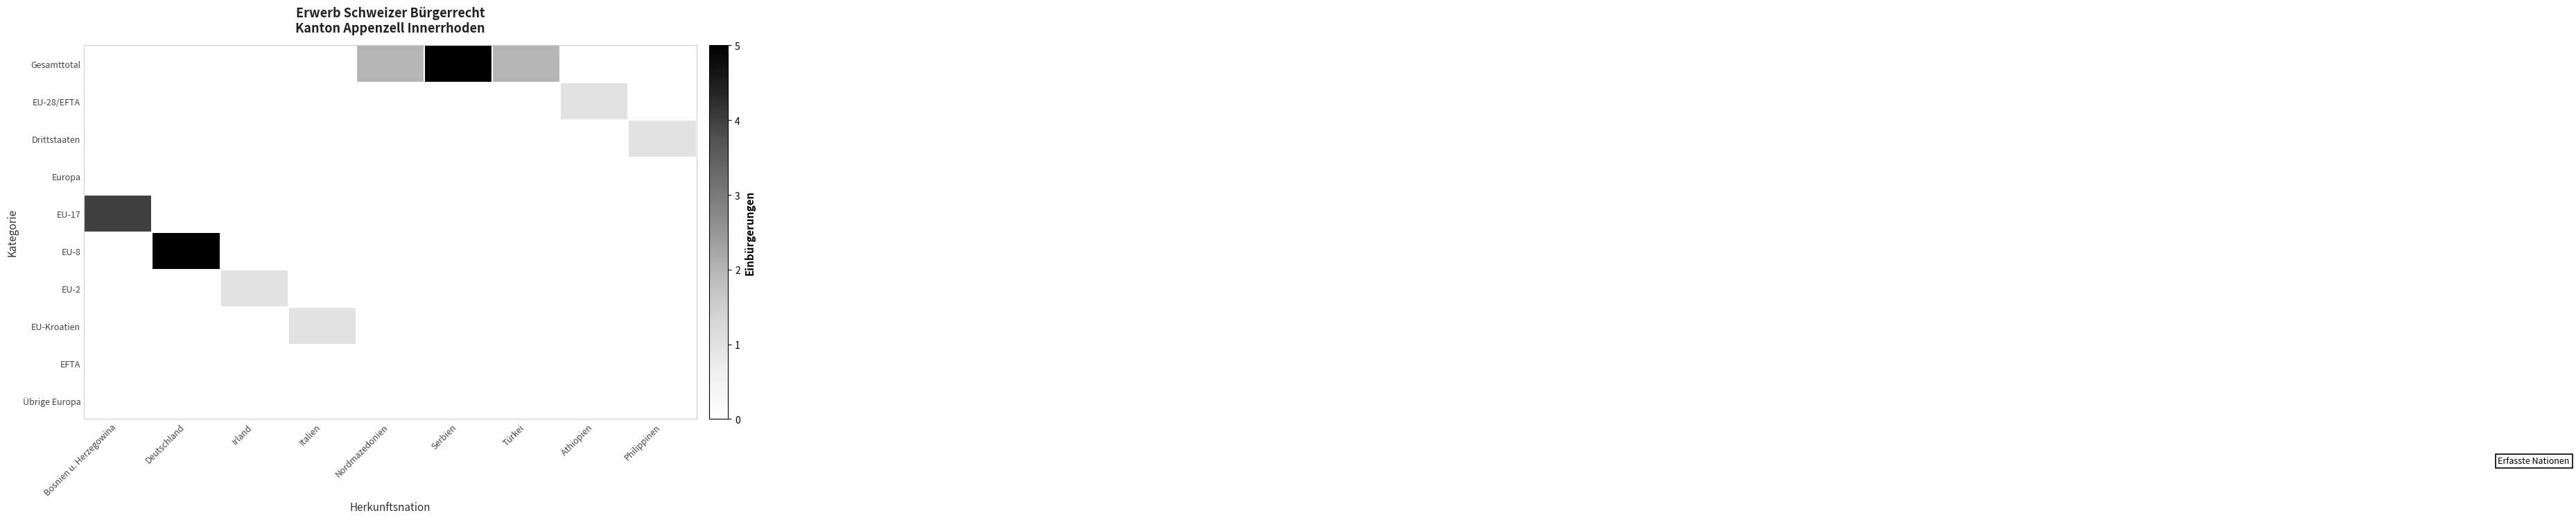

Which series has the widest spread of values?

Gesamttotal